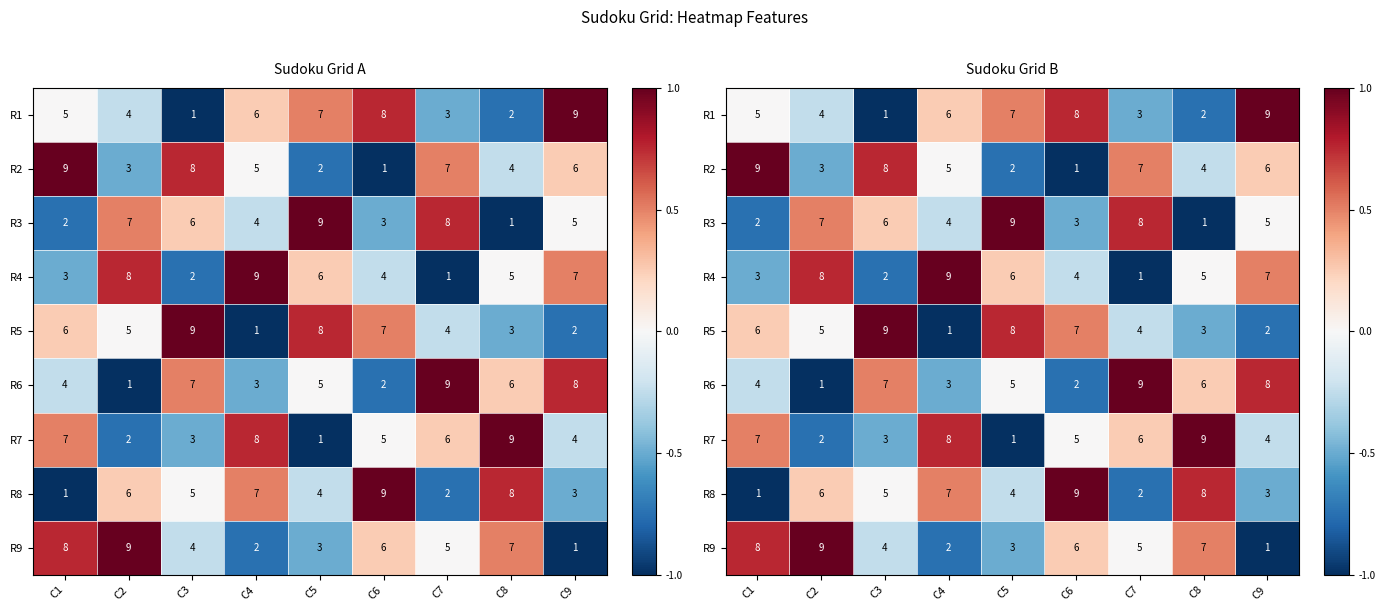

What is the lowest value of the R5 series?

-1.0